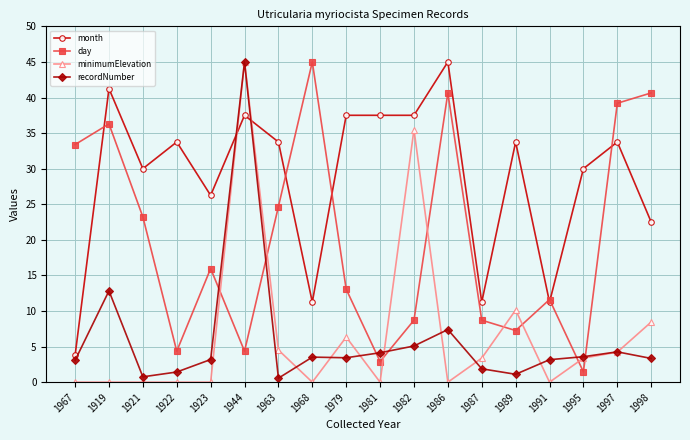

The minimumElevation series shows 14.4 at 1986. True or false?

False